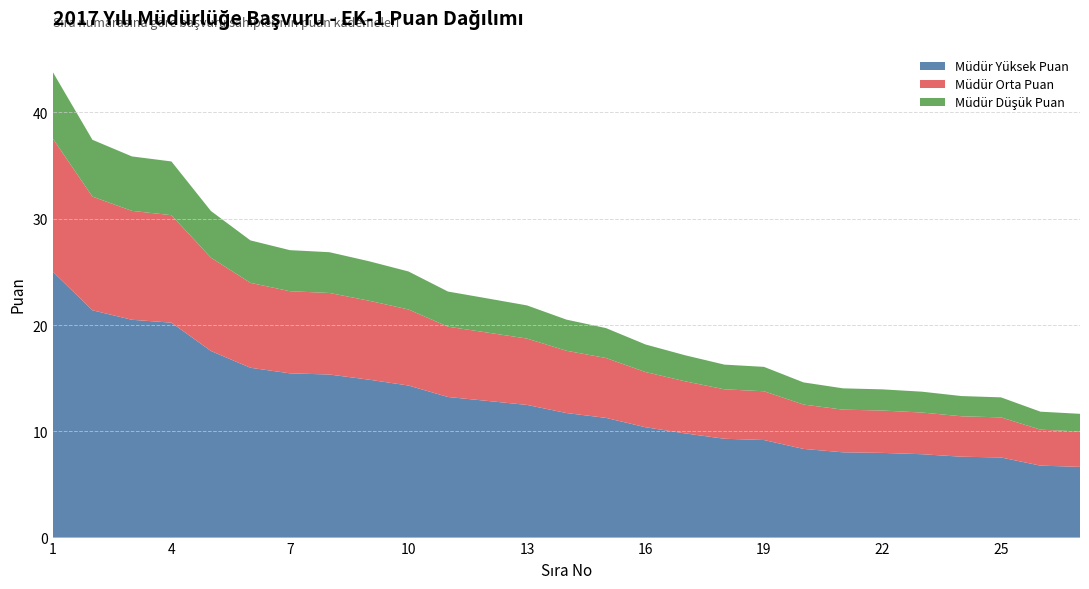

Reading left to right, extract all data points from this chart.

Müdür Yüksek Puan: 1=25.0	2=21.4	3=20.5	4=20.2	5=17.6	6=16.0	7=15.5	8=15.3	9=14.9	10=14.3	11=13.2	12=12.9	13=12.5	14=11.7	15=11.3	16=10.4	17=9.8	18=9.3	19=9.2	20=8.3	21=8.0	22=8.0	23=7.8	24=7.6	25=7.5	26=6.8	27=6.7
Müdür Orta Puan: 1=12.5	2=10.7	3=10.2	4=10.1	5=8.8	6=8.0	7=7.7	8=7.7	9=7.4	10=7.2	11=6.6	12=6.4	13=6.2	14=5.9	15=5.6	16=5.2	17=4.9	18=4.7	19=4.6	20=4.2	21=4.0	22=4.0	23=3.9	24=3.8	25=3.8	26=3.4	27=3.3
Müdür Düşük Puan: 1=6.3	2=5.3	3=5.1	4=5.1	5=4.4	6=4.0	7=3.9	8=3.8	9=3.7	10=3.6	11=3.3	12=3.2	13=3.1	14=2.9	15=2.8	16=2.6	17=2.5	18=2.3	19=2.3	20=2.1	21=2.0	22=2.0	23=2.0	24=1.9	25=1.9	26=1.7	27=1.7